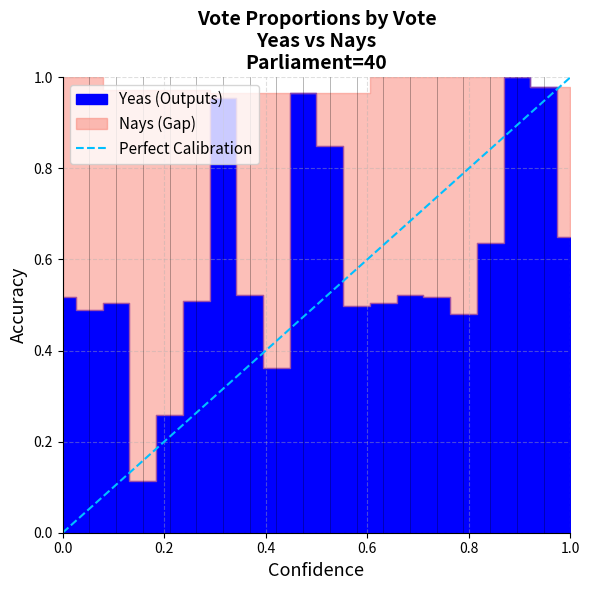

What value does the data have at 1.0?

1